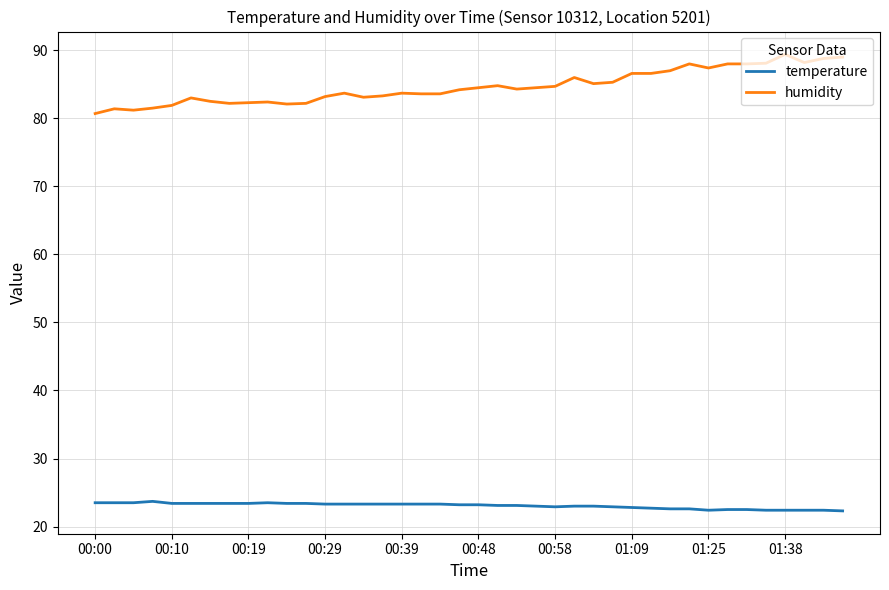

True or false: humidity and temperature cross at least once.

False